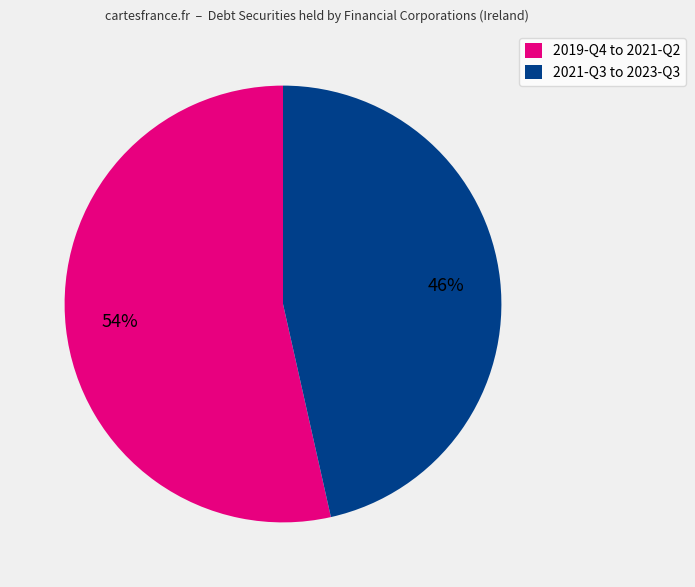

What is the majority slice?

2019-Q4 to 2021-Q2